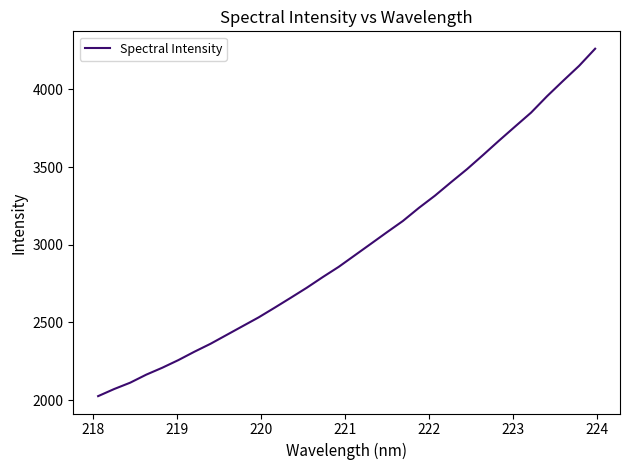

What is the difference between the second highest and second lowest values?

2080.3